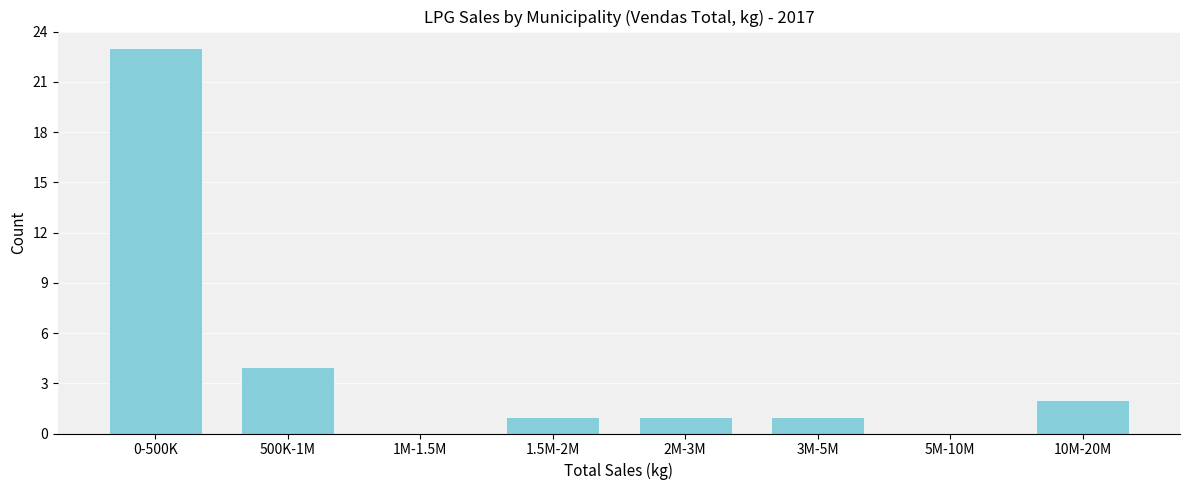

Reading right to left, what are all the values shown in this chart?

10M-20M=2	5M-10M=0	3M-5M=1	2M-3M=1	1.5M-2M=1	1M-1.5M=0	500K-1M=4	0-500K=23